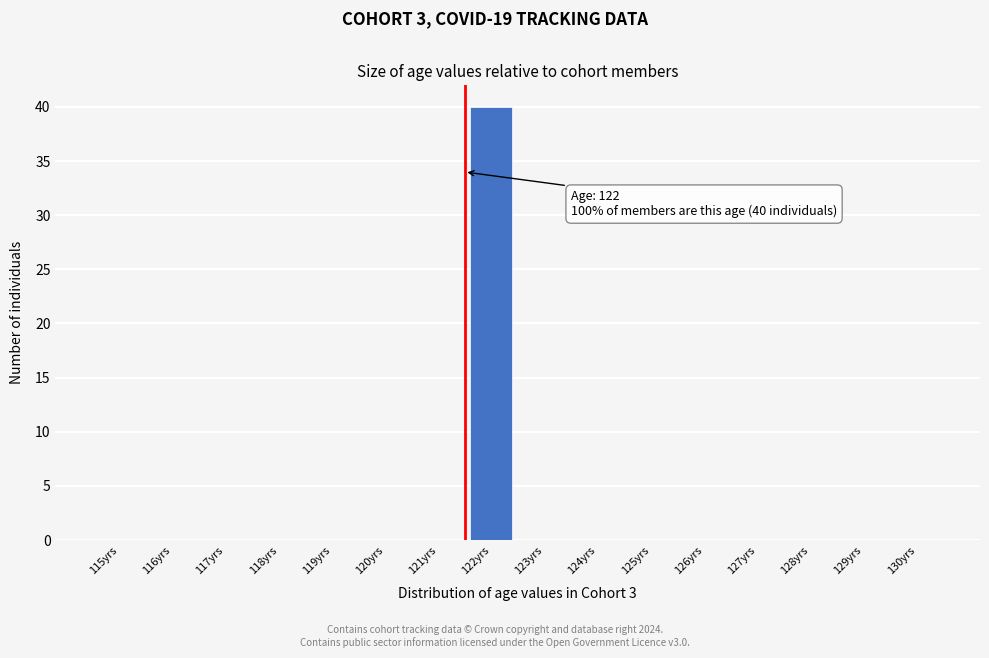

Reading right to left, transcribe all the data shown in this chart.

130yrs=0	129yrs=0	128yrs=0	127yrs=0	126yrs=0	125yrs=0	124yrs=0	123yrs=0	122yrs=40	121yrs=0	120yrs=0	119yrs=0	118yrs=0	117yrs=0	116yrs=0	115yrs=0